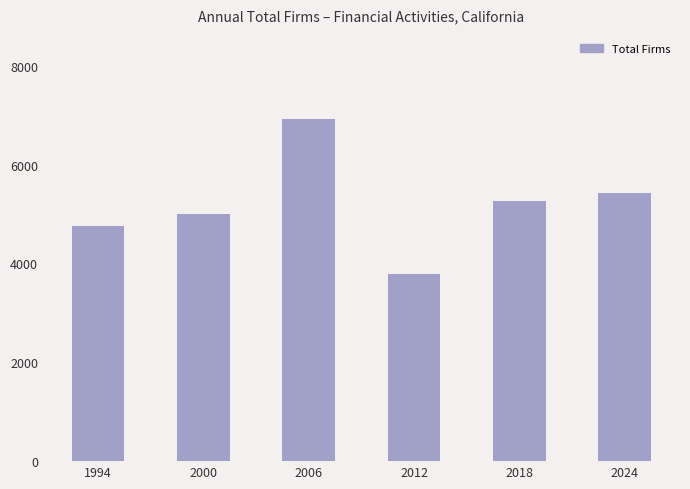

Between 2024 and 1994, which is larger?

2024